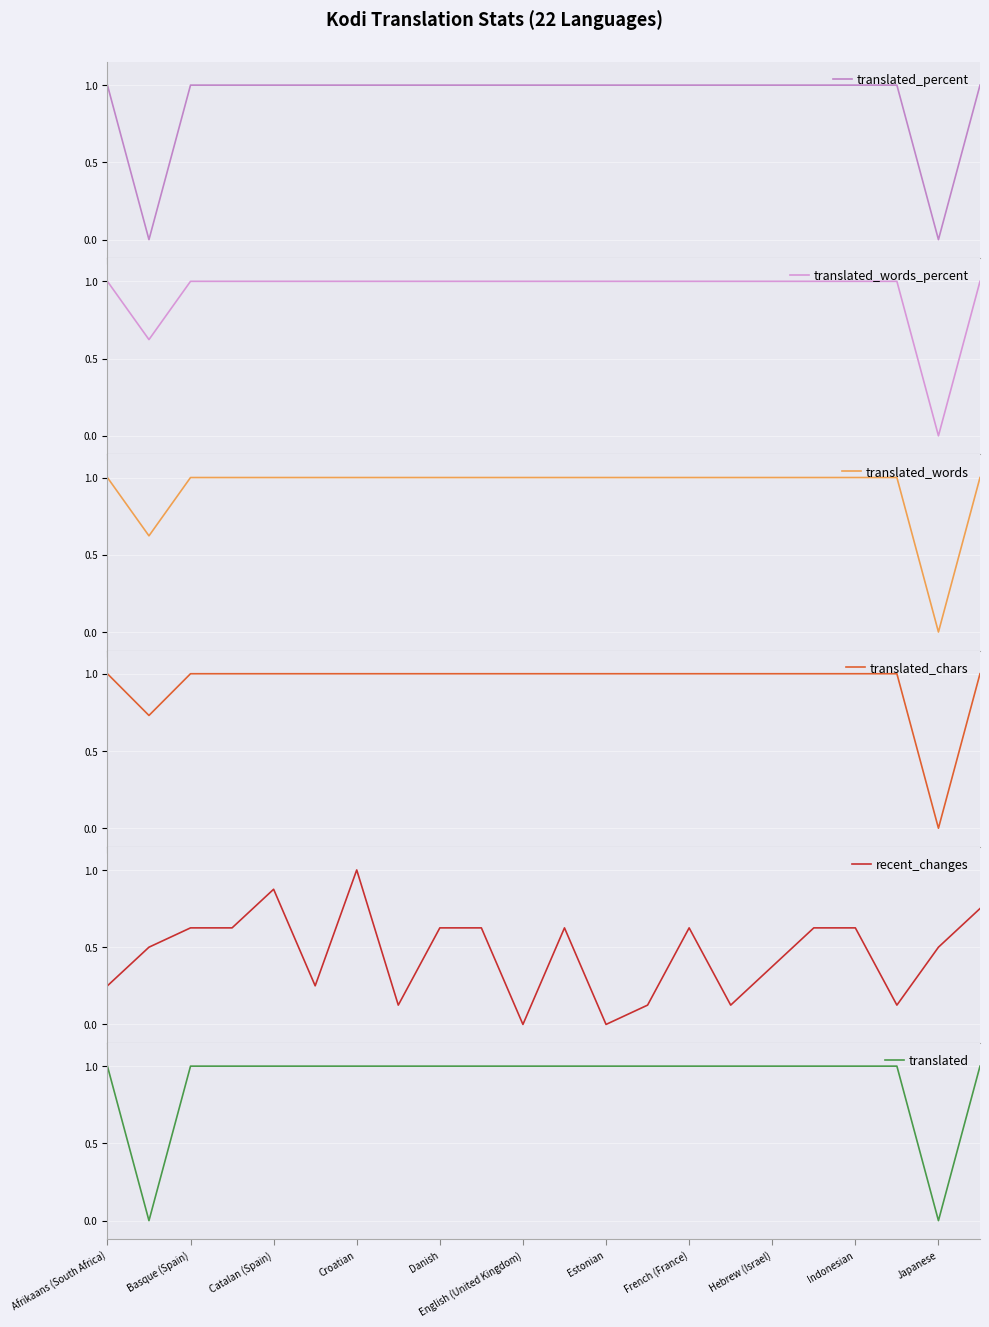

What is the approximate value of translated at Croatian?

1